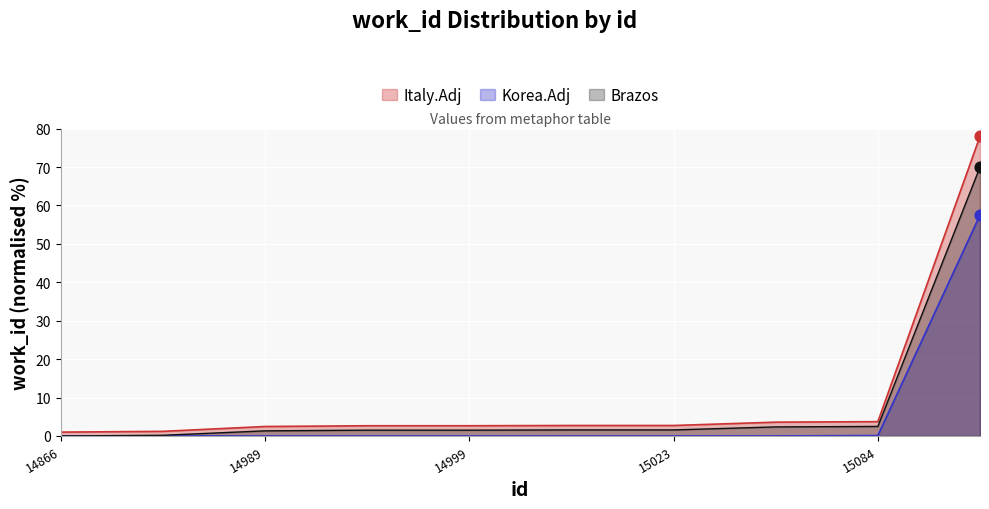

What is the change in value from 14989 to 15023?

+0.3